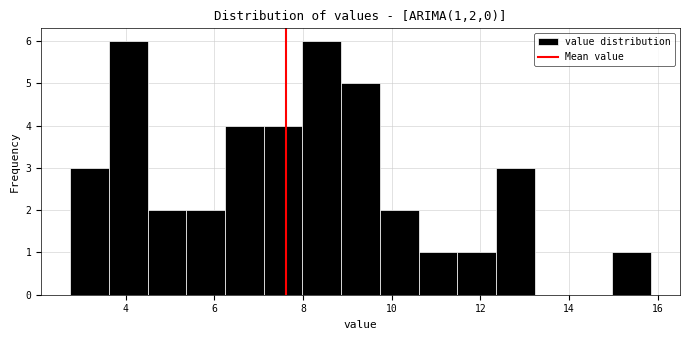

Reading left to right, list every bar in this chart as the range it spans on the x-axis followed by its height. Neither the bar edges nor the heights are printed on the chart, so give them approximately, as read against the axes.

2.8 to 3.6: 3
3.6 to 4.4: 6
4.4 to 5.4: 2
5.4 to 6.2: 2
6.2 to 7.2: 4
7.2 to 8.0: 4
8.0 to 8.8: 6
8.8 to 9.8: 5
9.8 to 10.6: 2
10.6 to 11.4: 1
11.4 to 12.4: 1
12.4 to 13.2: 3
13.2 to 14.2: 0
14.2 to 15.0: 0
15.0 to 15.8: 1